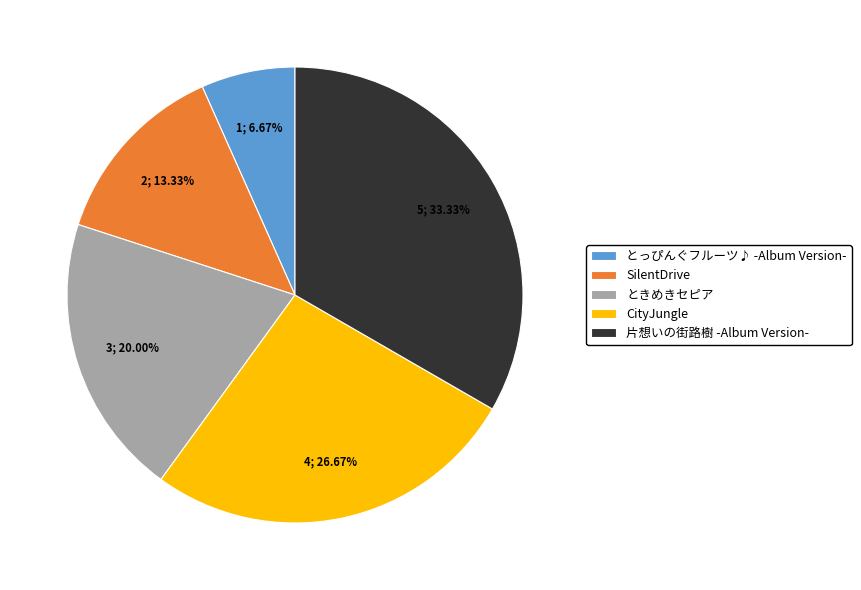

To the nearest percent, what is the difference between the largest and smallest slice percentages?

27%